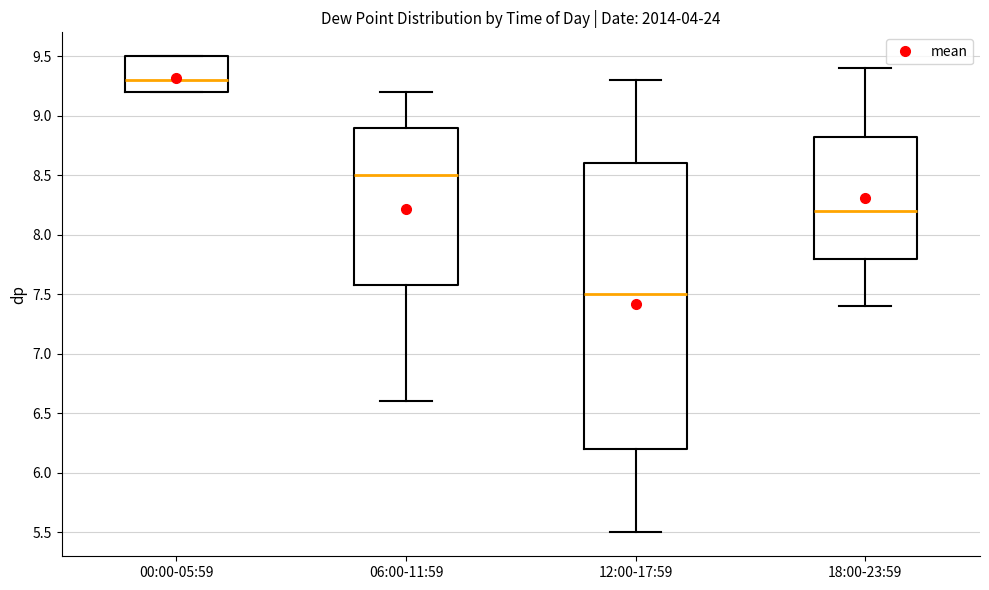

Which box is the tallest, from its lower edge to its upper edge?

12:00-17:59